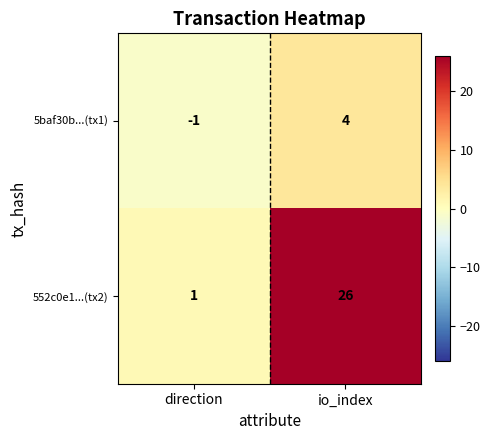

Which category has the lowest value in the 5baf30b...(tx1) series?

direction